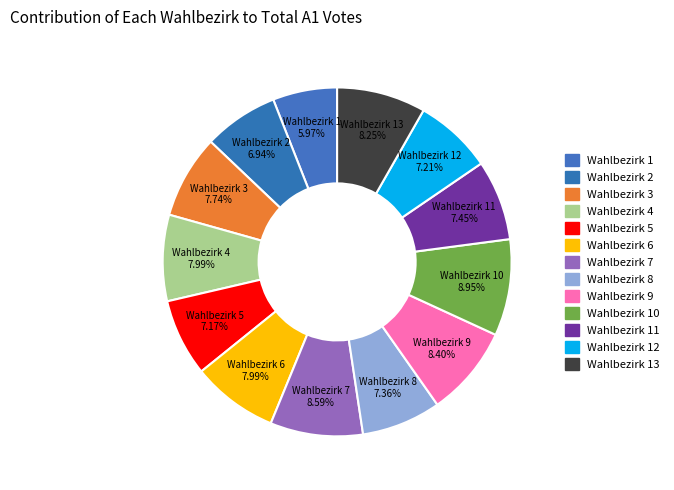

How many segments does this pie chart have?

13